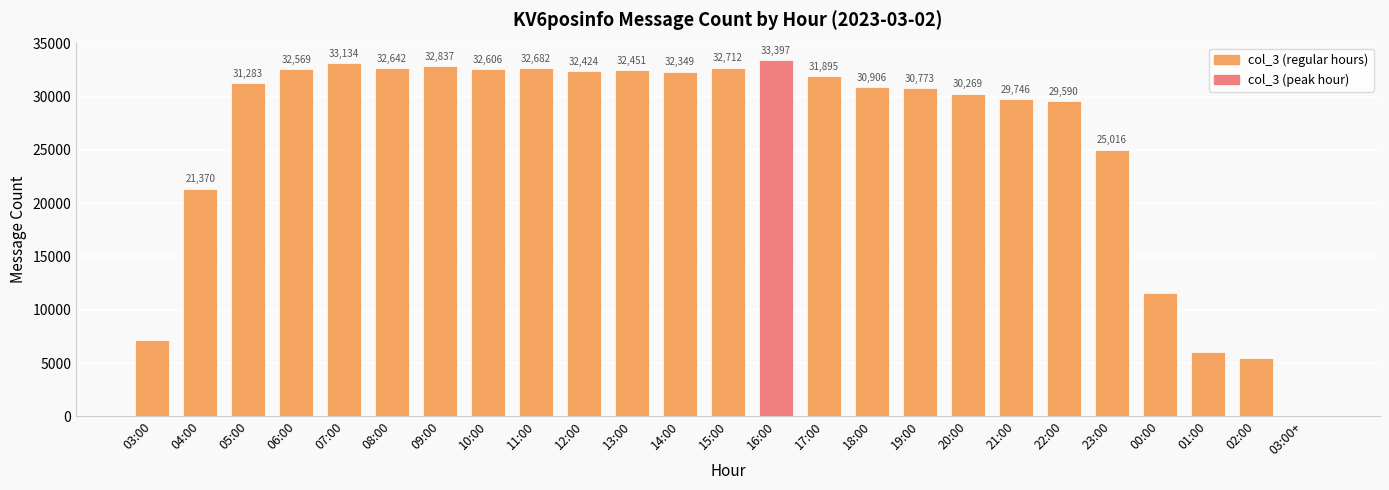

What is the maximum value shown in the chart?

33397